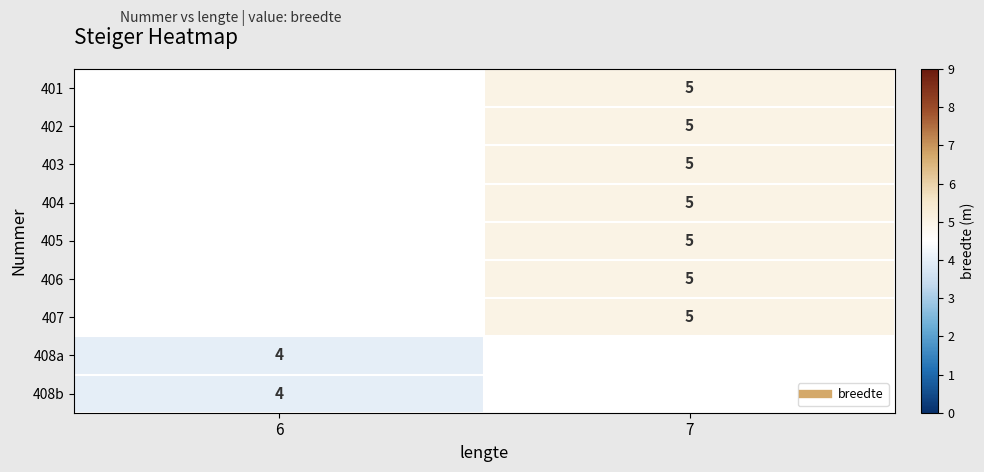

At 7, list the series in order from largest to smallest.

401, 402, 403, 404, 405, 406, 407, 408a, 408b